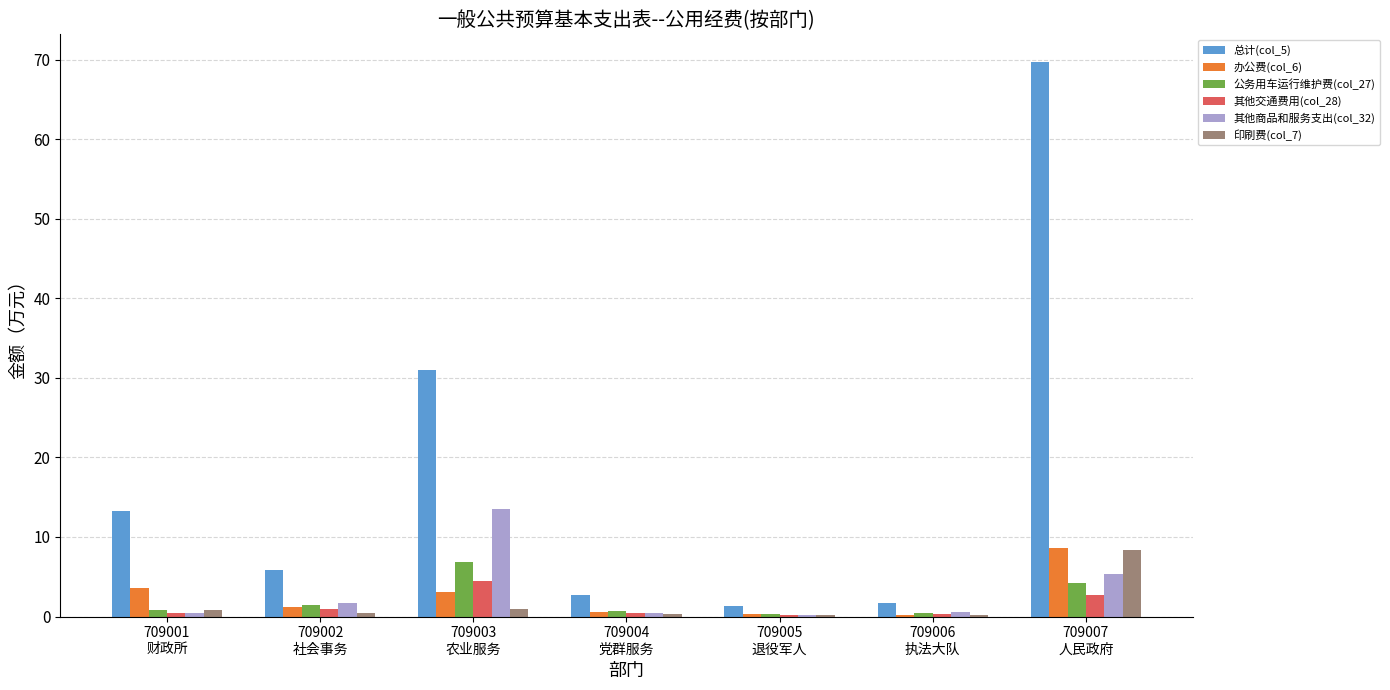

The value of 其他商品和服务支出(col_32) at 709003
农业服务 is 13.5. True or false?

True